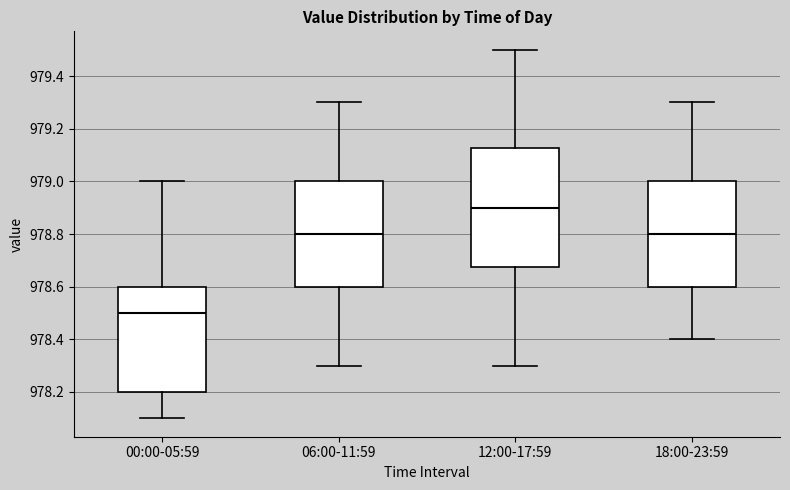

Which box's median line is the highest?

12:00-17:59